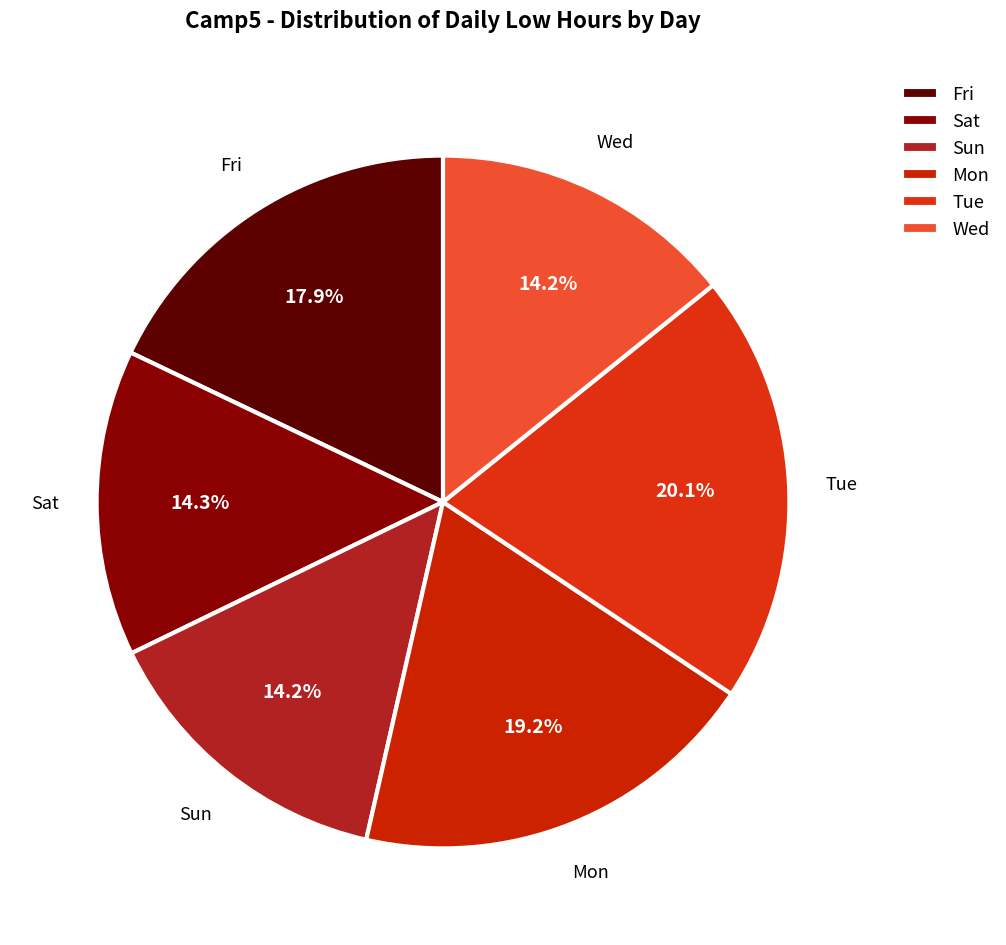

Does Sun account for over 50% of the chart?

No